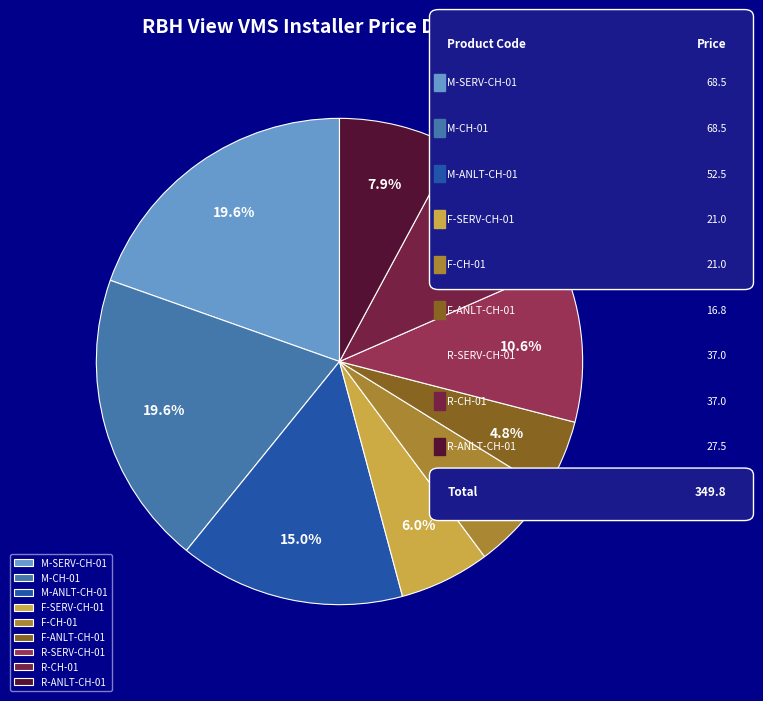

Does any single category account for the majority?

No